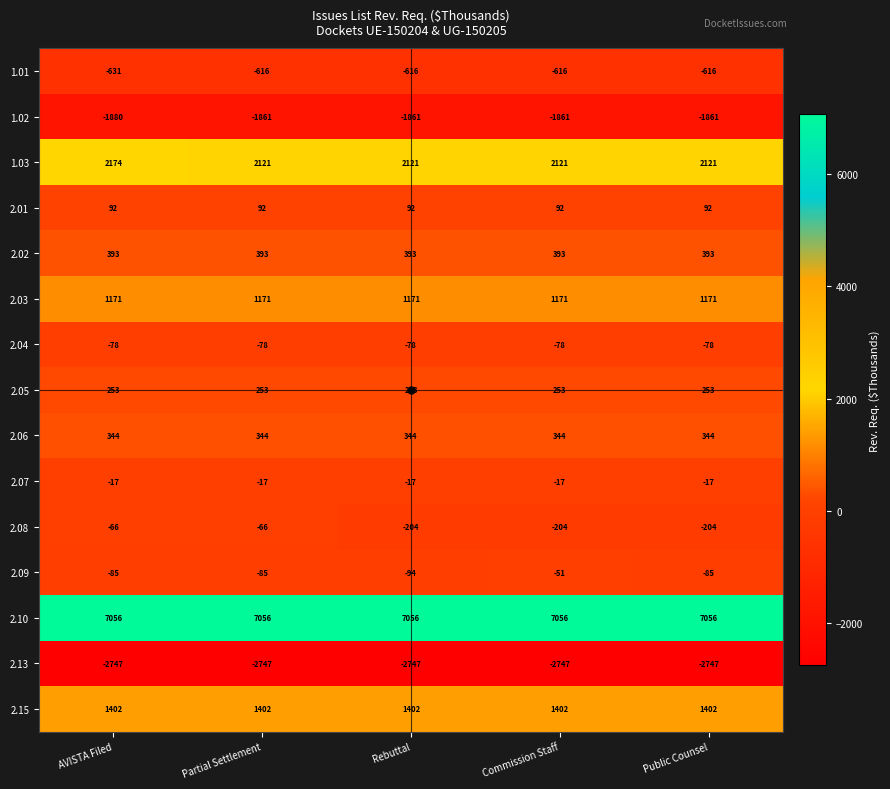

The 2.03 series shows 1543 at Public Counsel. True or false?

False